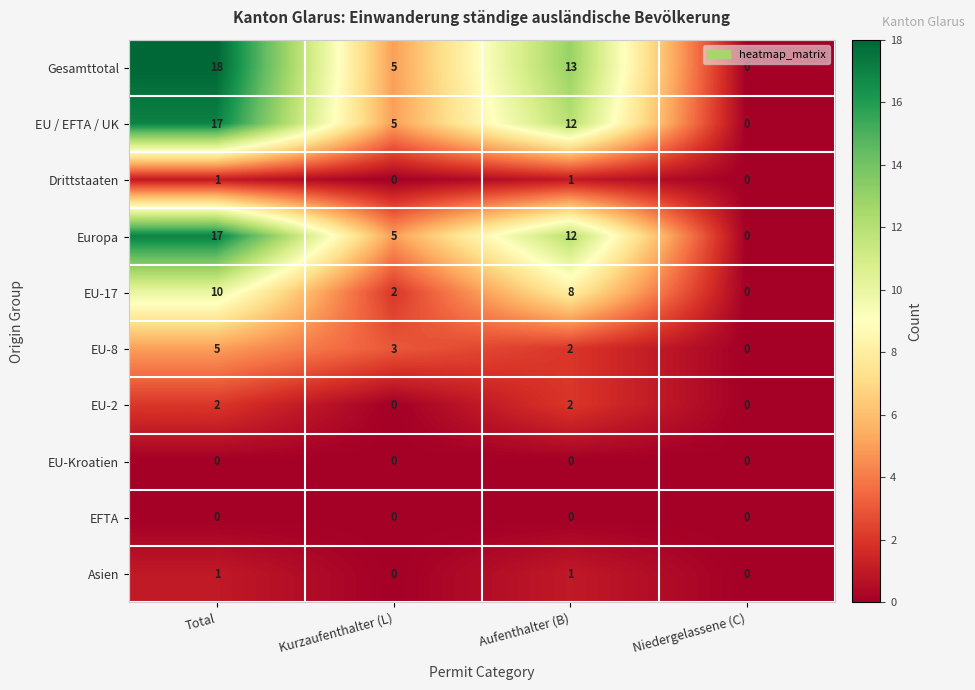

Count the Gesamttotal values in the range 5 to 18.

3